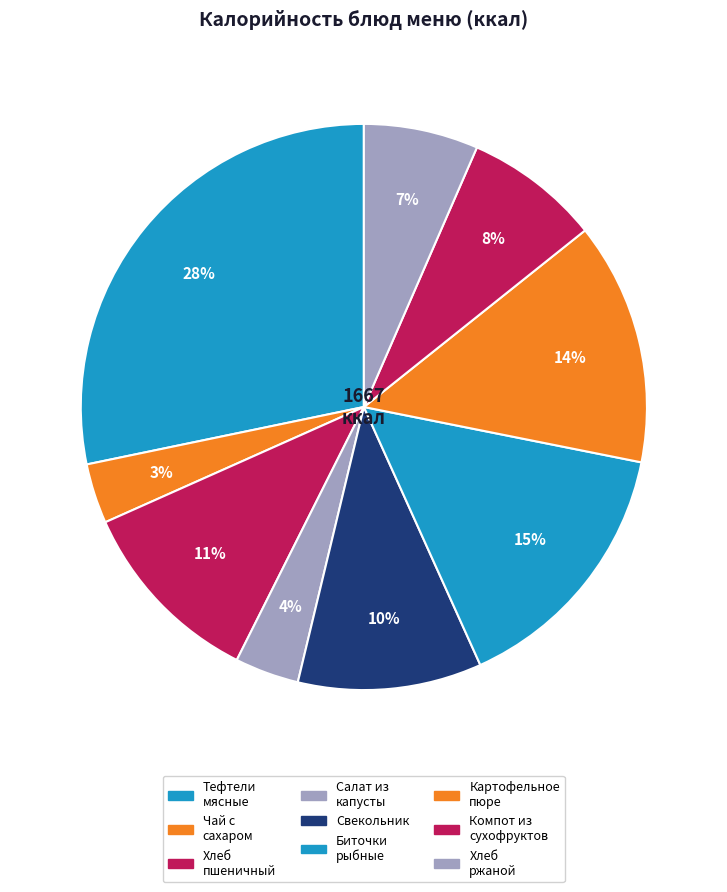

How many slices are in this pie chart?

9